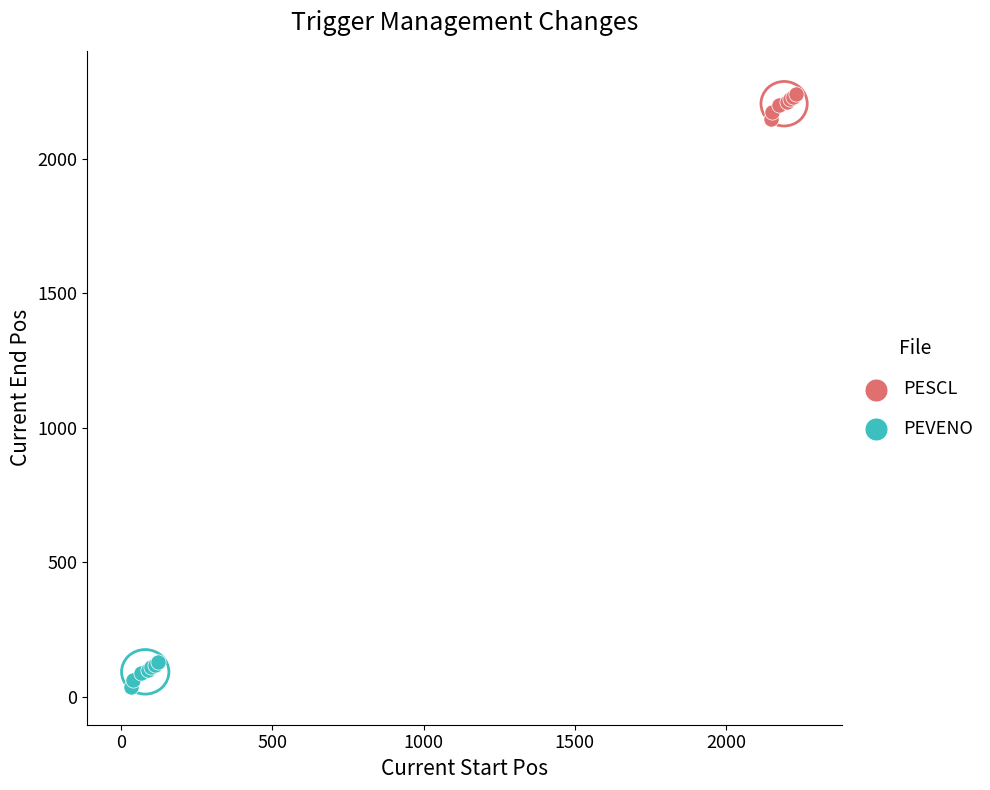

Which series contains the lowest Y value?

PEVENO